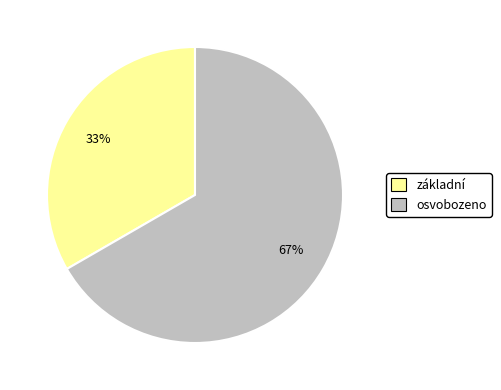

Do osvobozeno and základní together represent more than half of the pie?

Yes